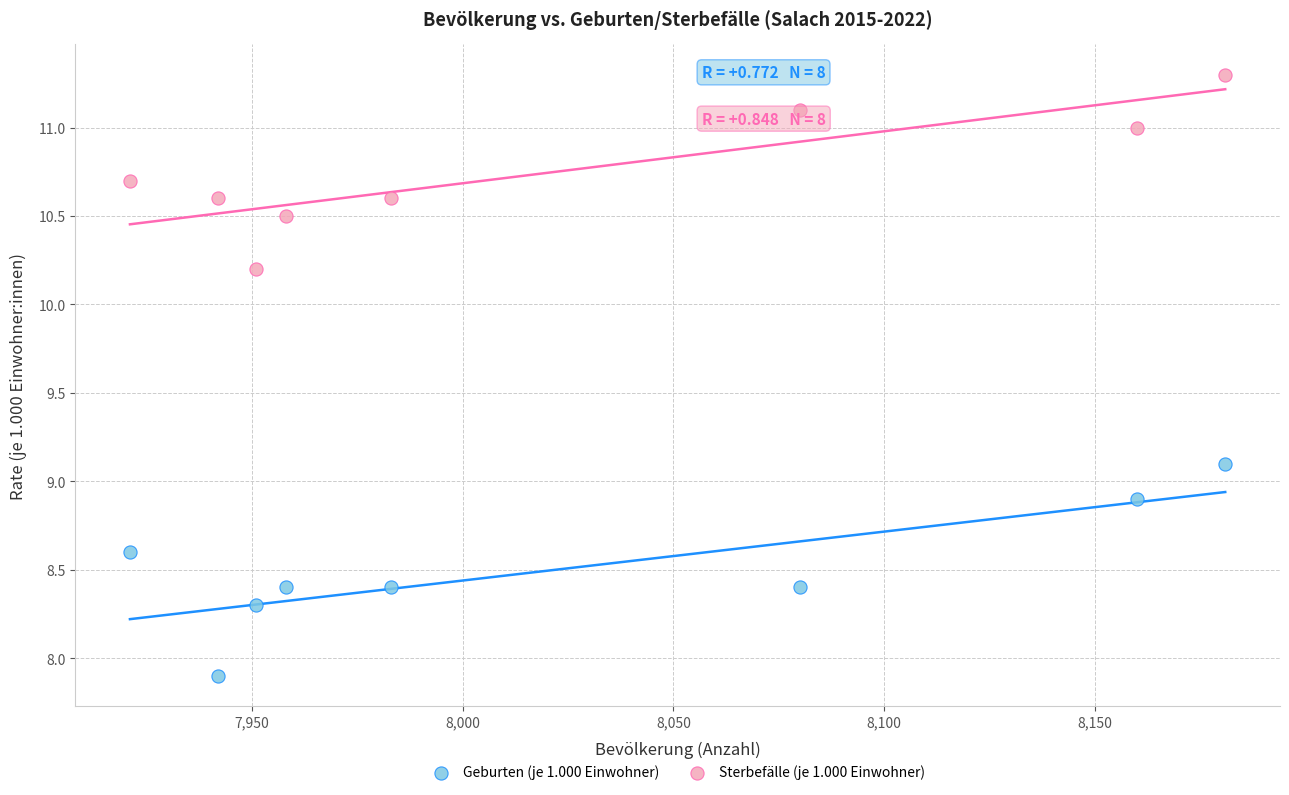

Which series contains the lowest Y value?

Geburten (je 1.000 Einwohner)